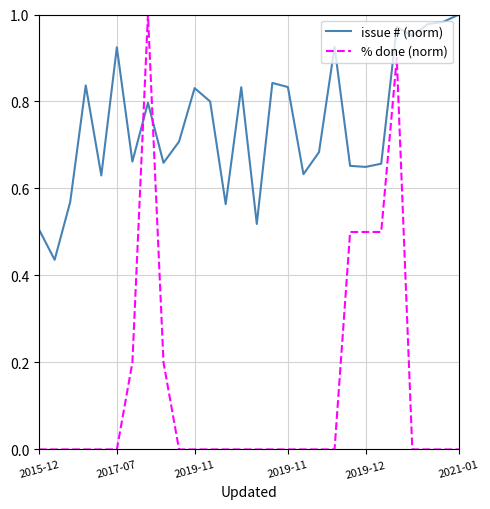

List the series in order of their overall mean, highest first.

issue # (norm), % done (norm)